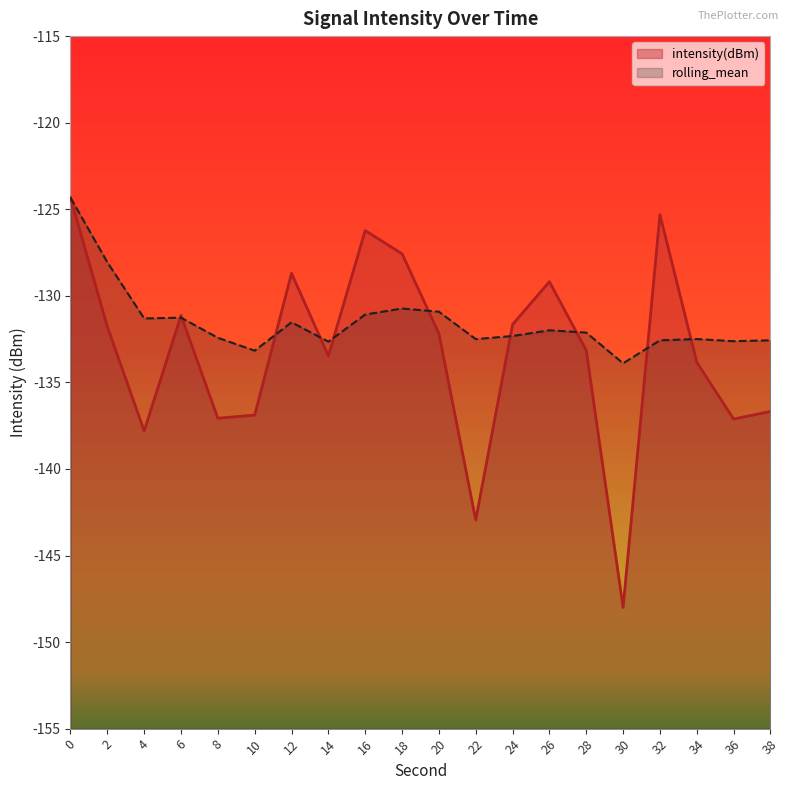

How many data points in intensity(dBm) are less than -132?

11